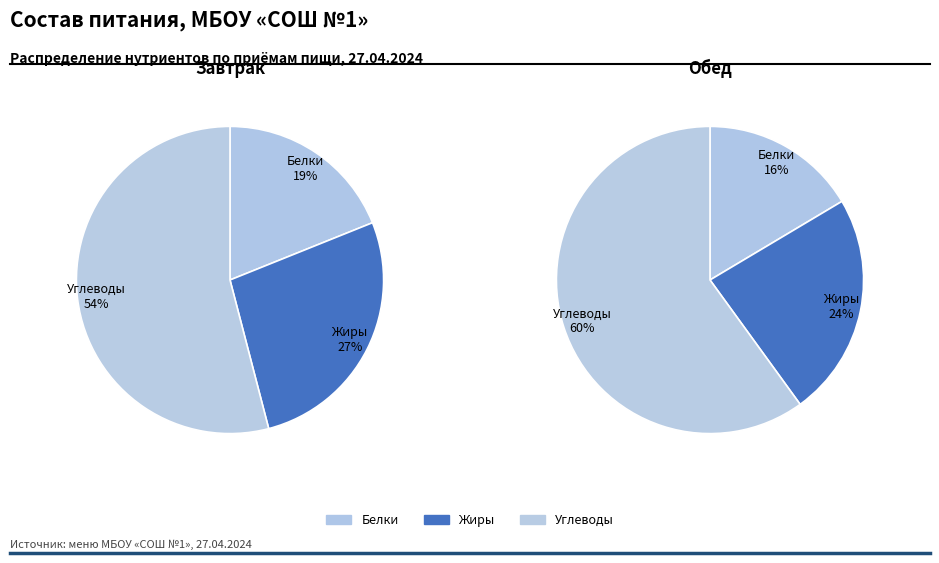

How many slices are in this pie chart?

3